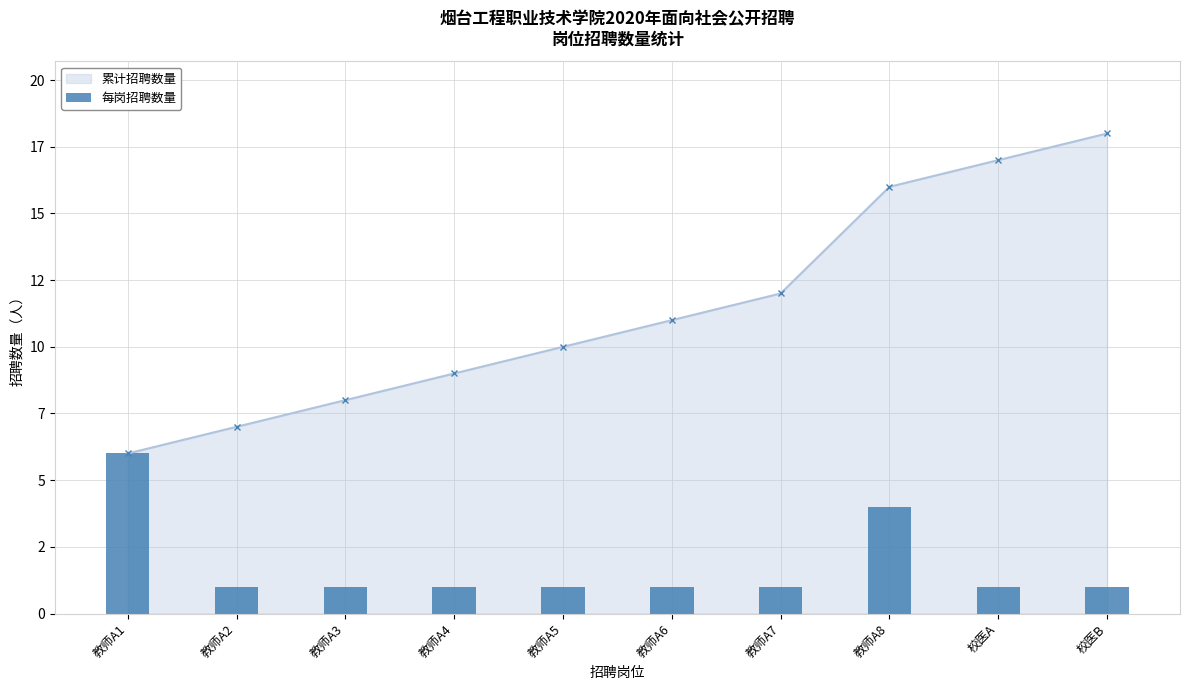

Between 校医A and 教师A2, which is larger?

校医A